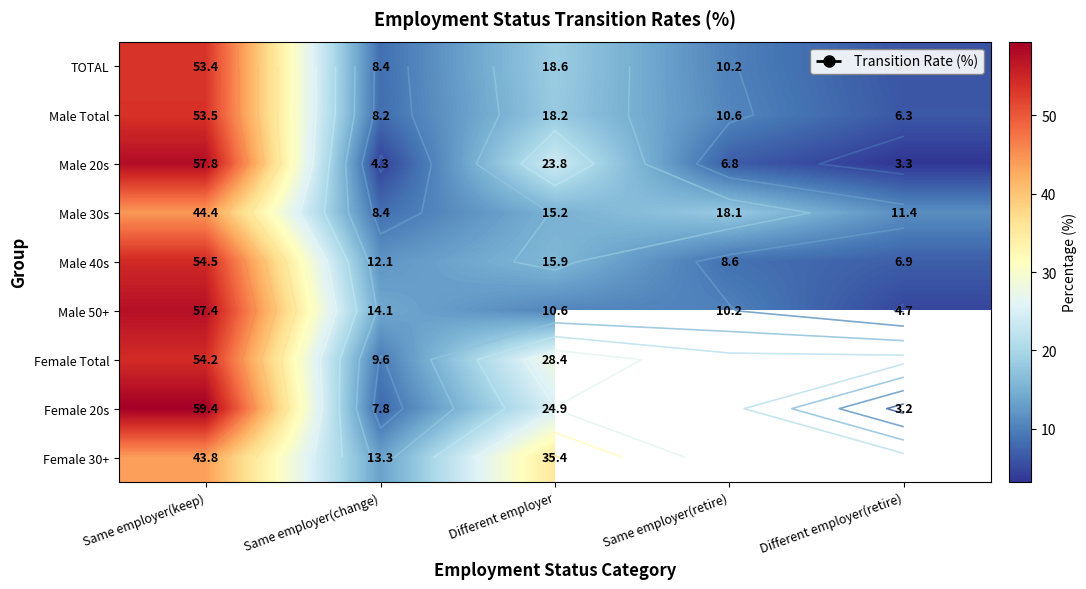

At which label does Male Total first exceed 10?

Same employer(keep)